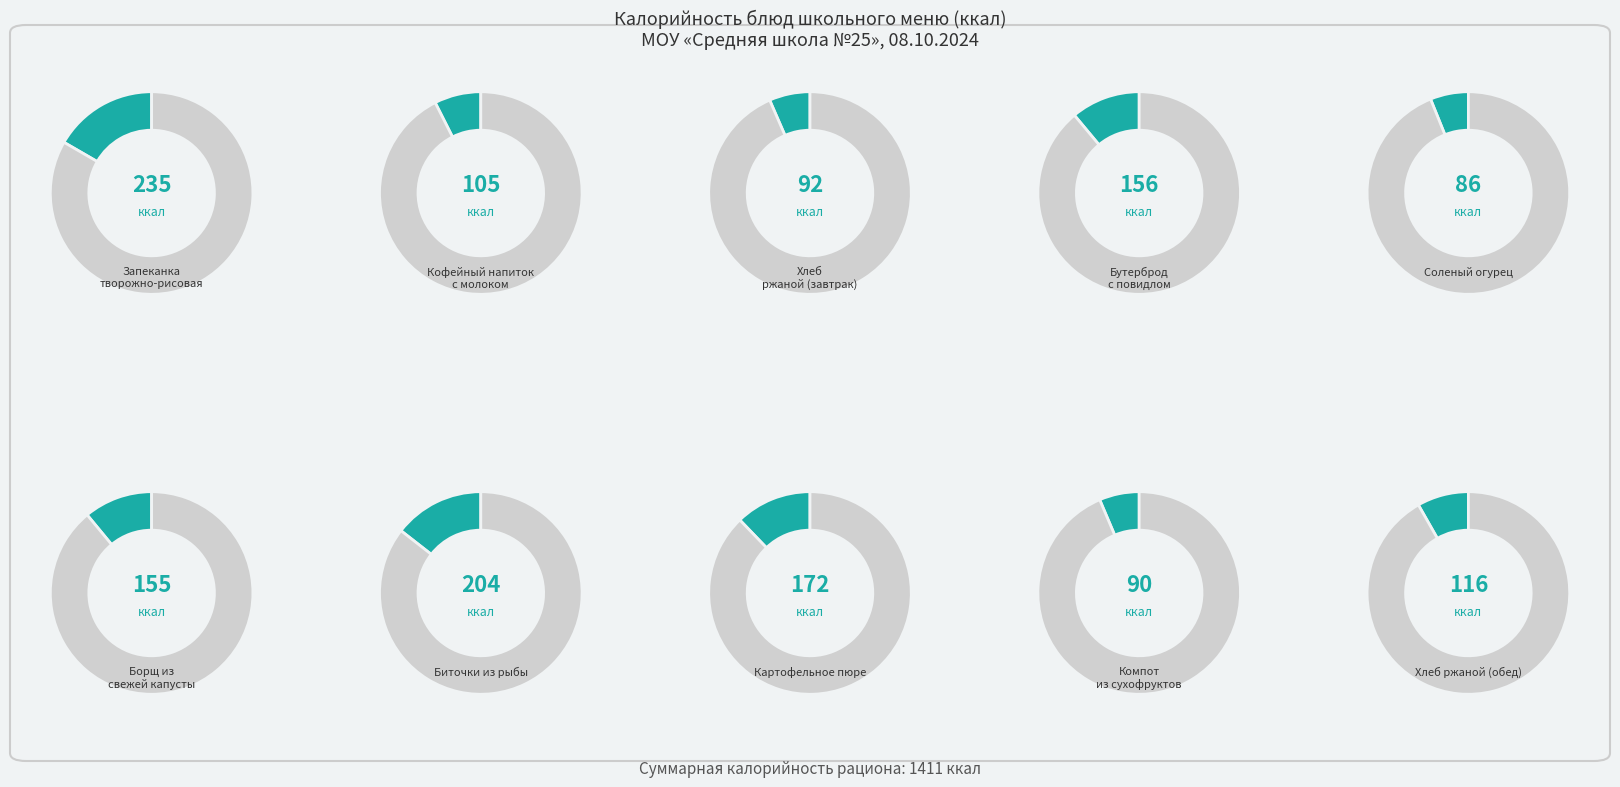

Is there any slice that represents more than half of the pie?

No